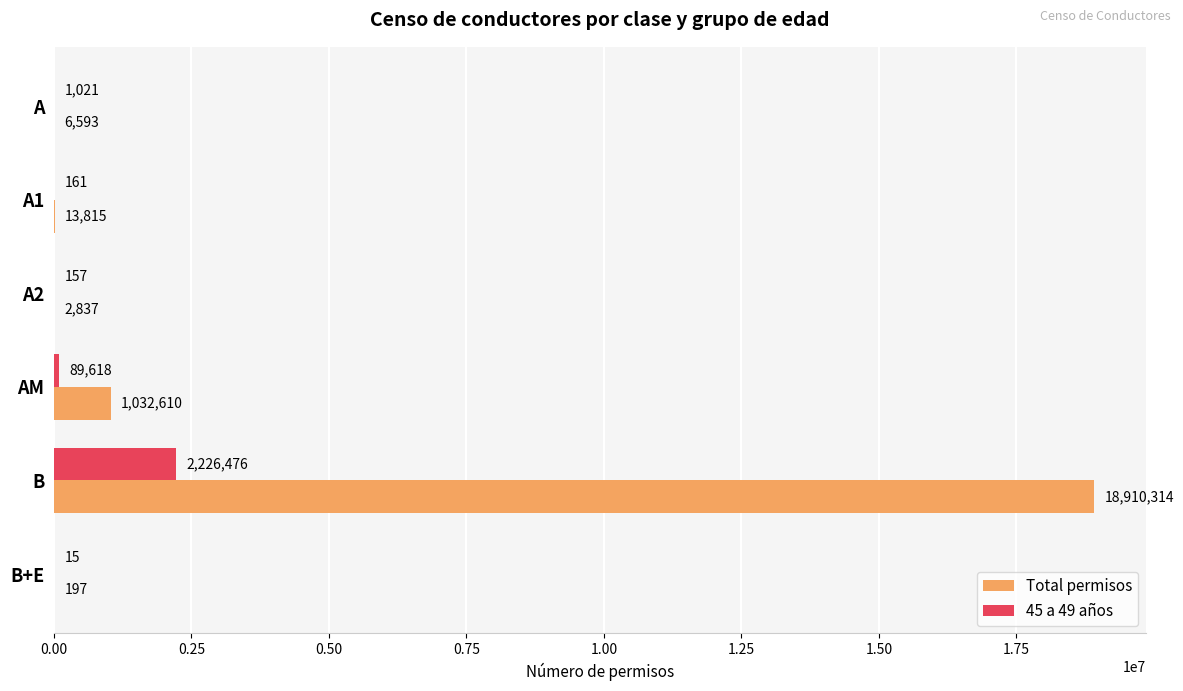

At which label is Total permisos closest to 9455255?

AM